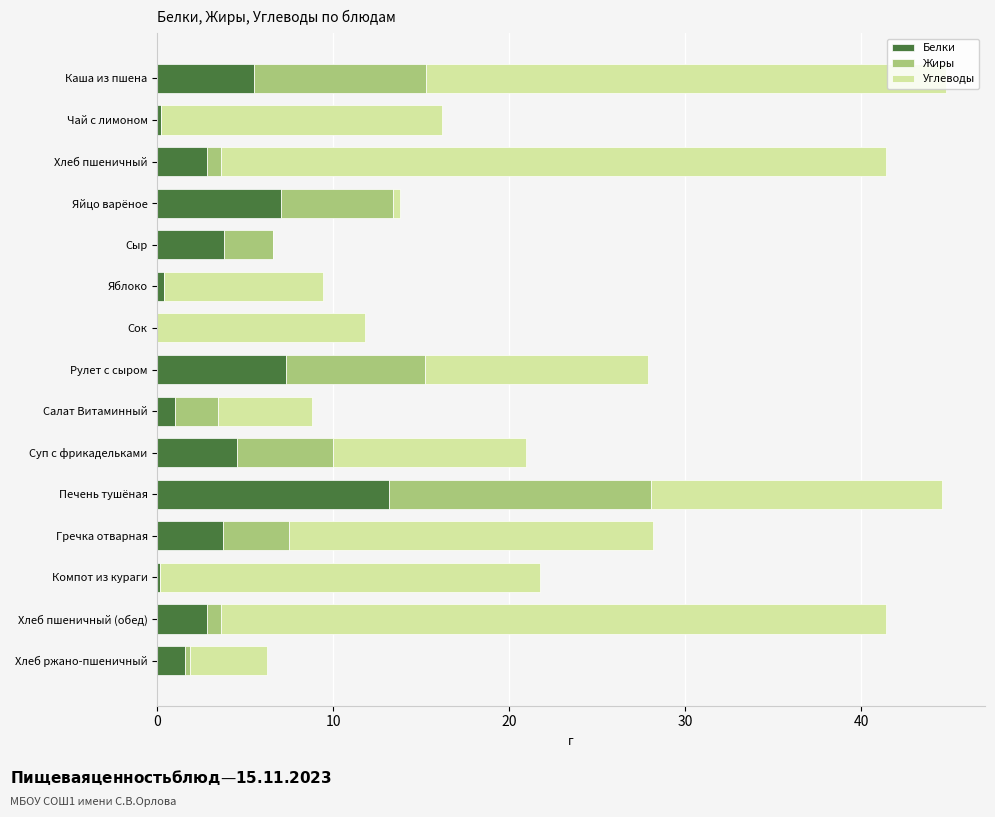

True or false: Белки has a value of 4.5 at Хлеб пшеничный.

False